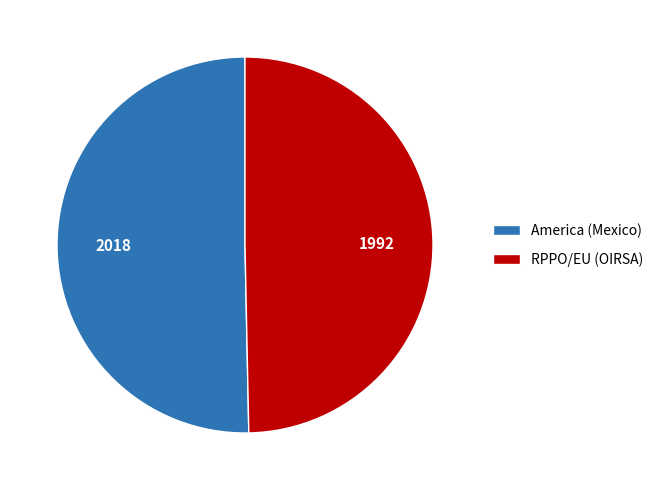

The RPPO/EU (OIRSA) slice represents 38% of the pie. True or false?

False